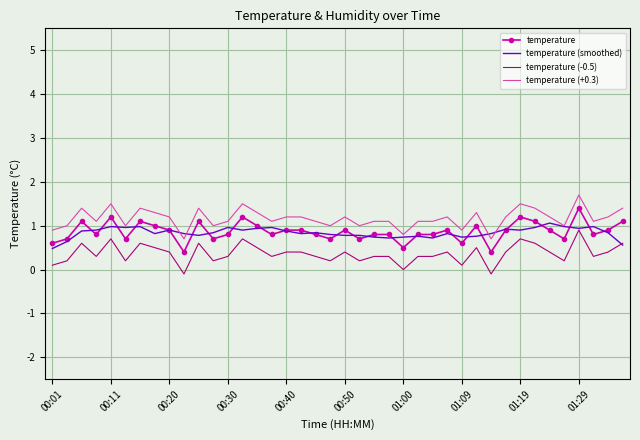

True or false: temperature (-0.5) and temperature cross at least once.

False